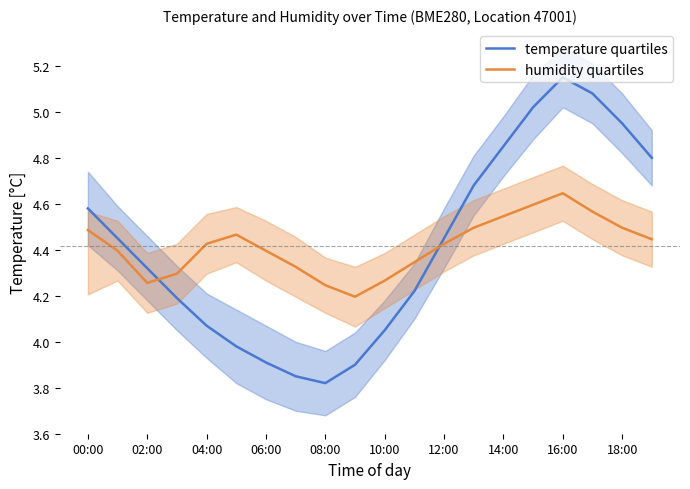

Where does the temperature quartiles series first go above 4?

00:00